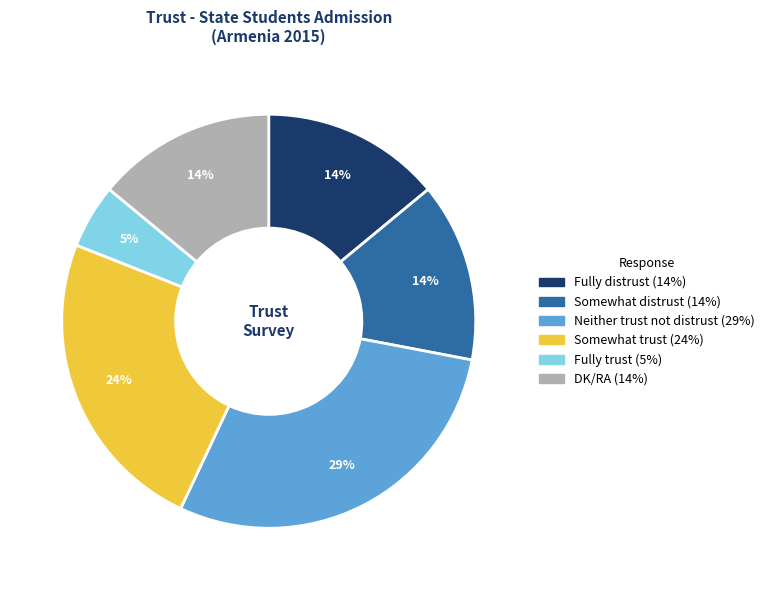

Does DK/RA account for over 50% of the chart?

No